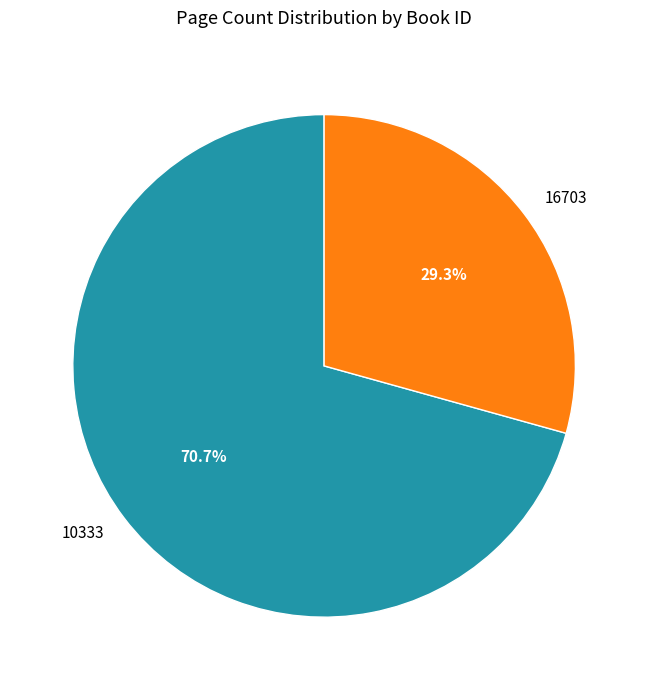

Does 16703 account for over 50% of the chart?

No